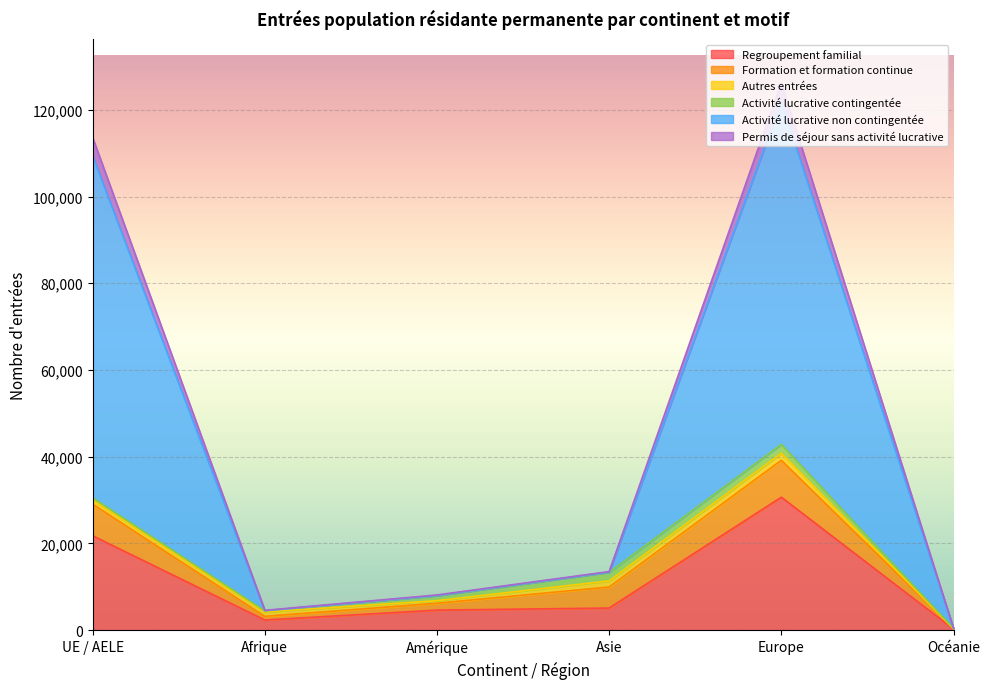

Does the chart have visible grid lines?

Yes